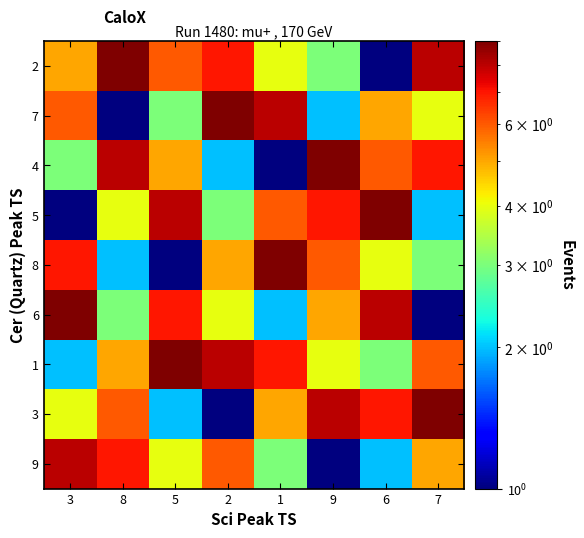

Rank the series by their maximum value, from highest to lowest.

2, 7, 4, 5, 8, 6, 1, 3, 9